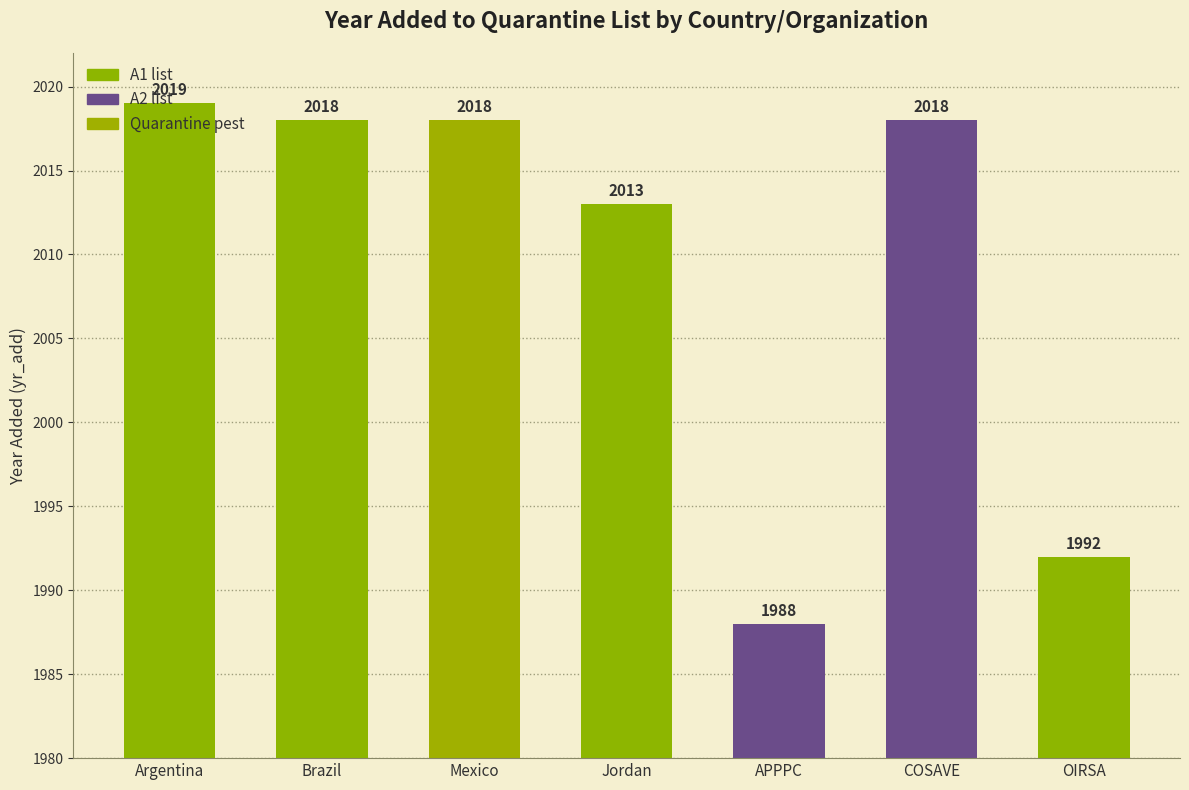

What is the difference between the second highest and second lowest values?

26